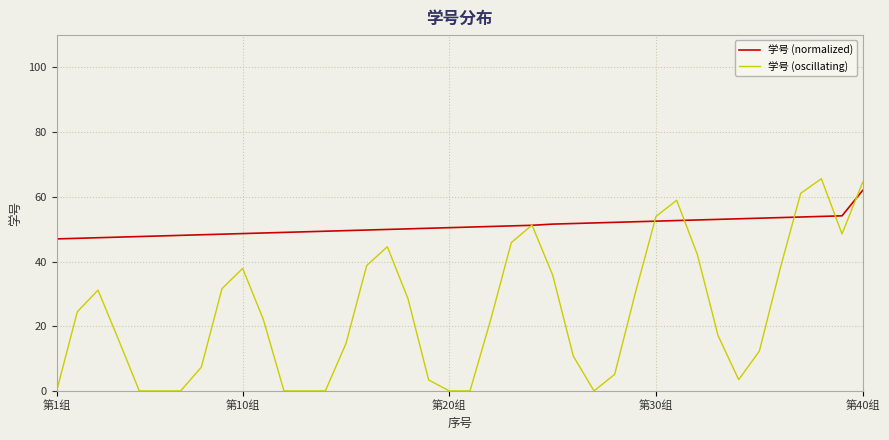

True or false: 学号 (oscillating) and 学号 (normalized) intersect in this chart.

True